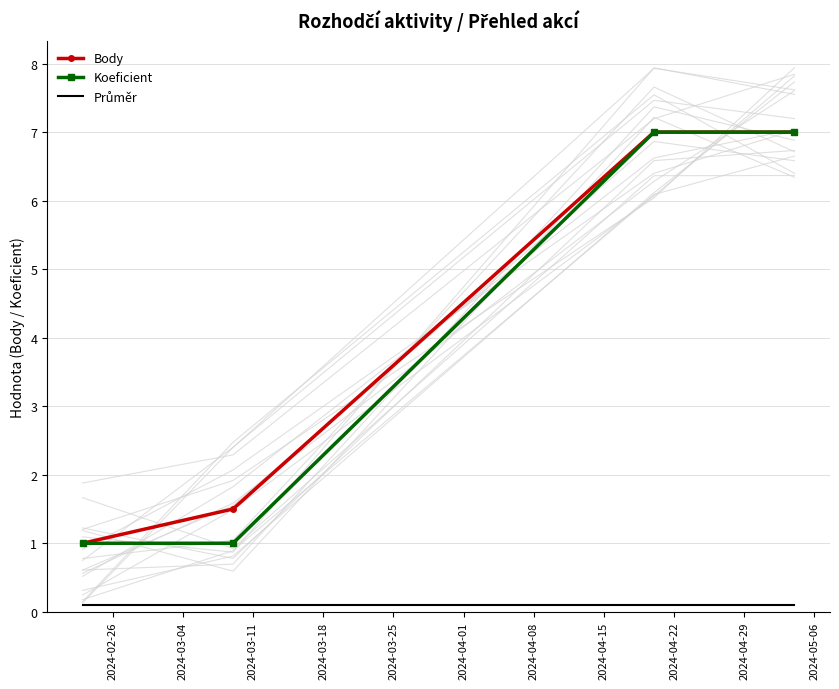

Does the chart have visible grid lines?

Yes